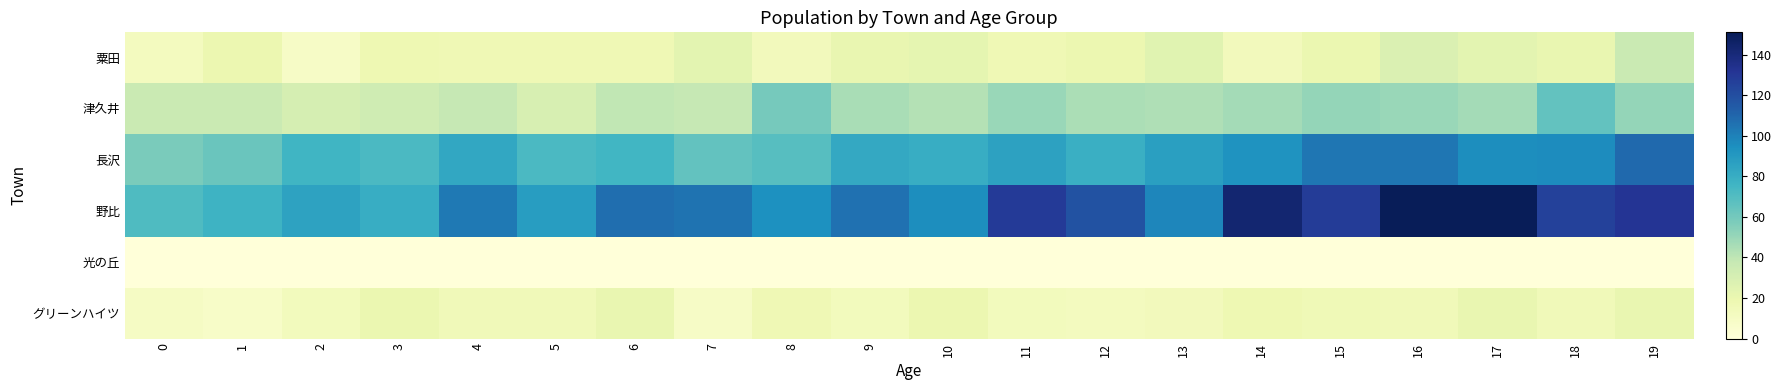

Which series has the largest total across all categories?

野比